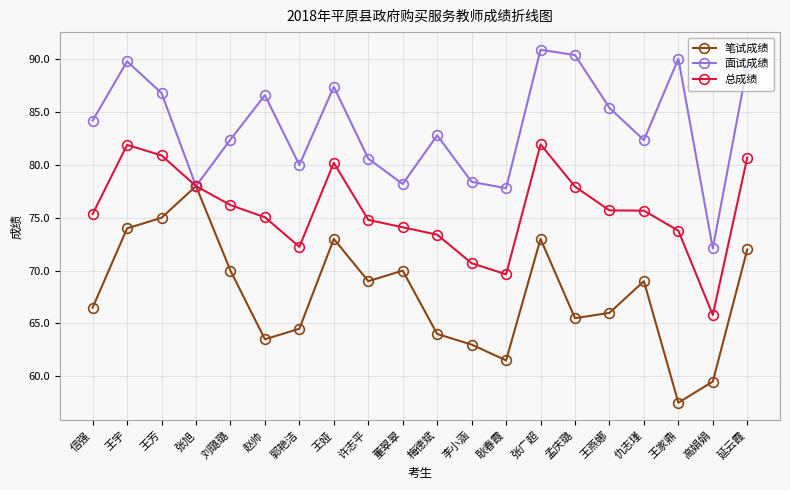

Is it true that 笔试成绩 equals 36.6 at 张旭?

False